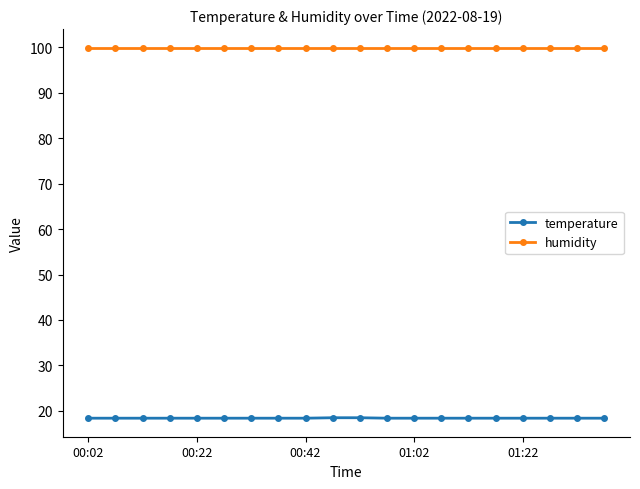

List the series in order of their overall mean, lowest first.

temperature, humidity